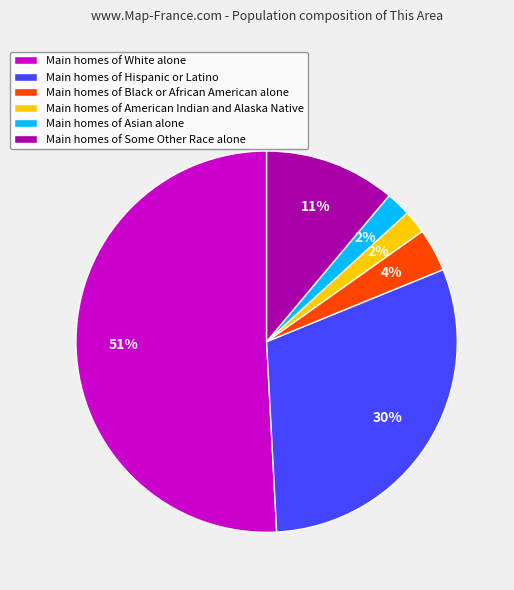

Is there a majority slice in this chart?

Yes